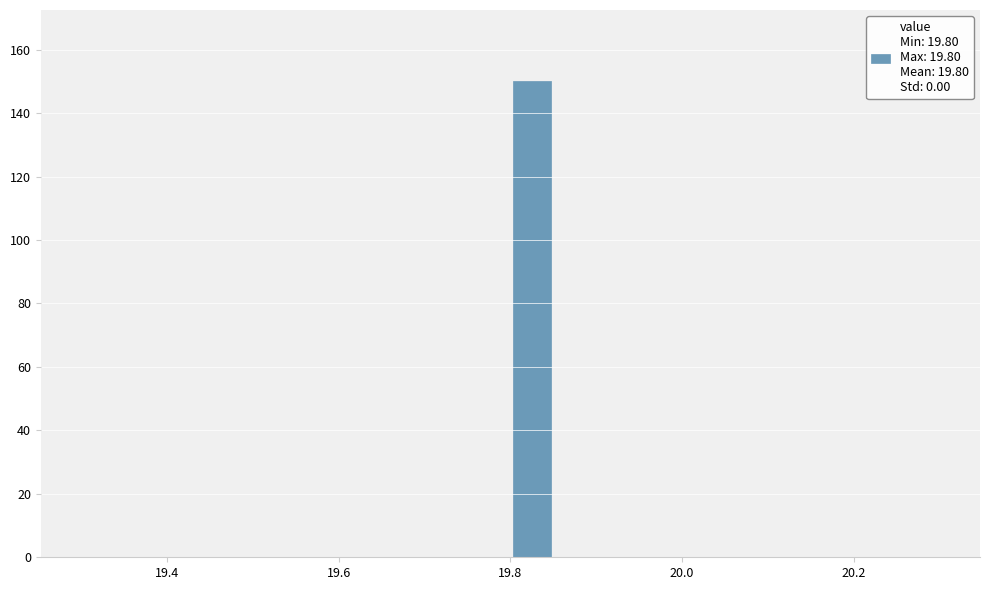

Read against the x-axis, roughly where is the centre of the tallest bar?

19.82